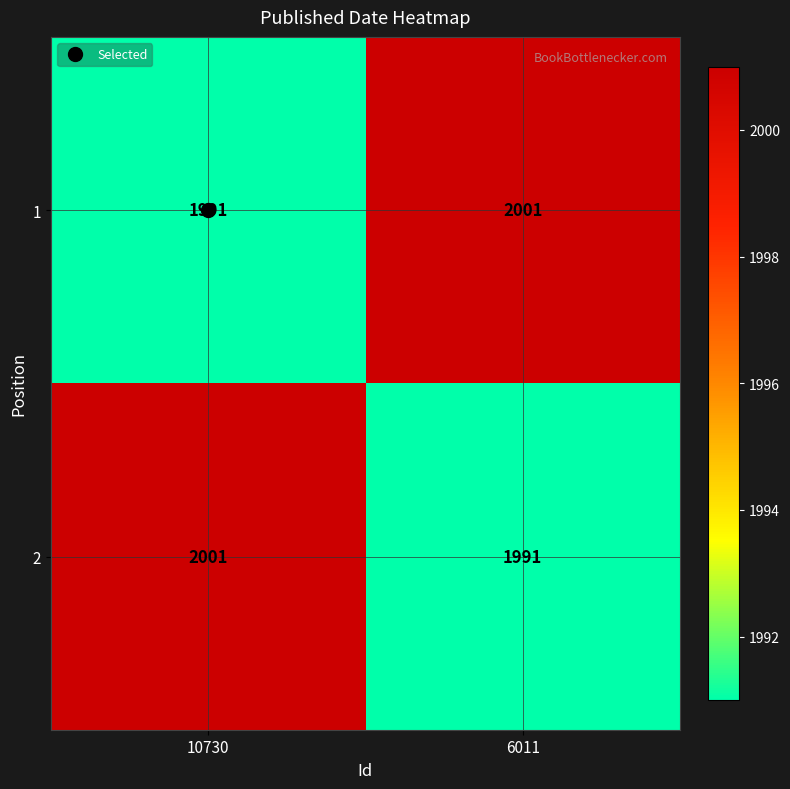

What is the highest value of the 2 series?

2001